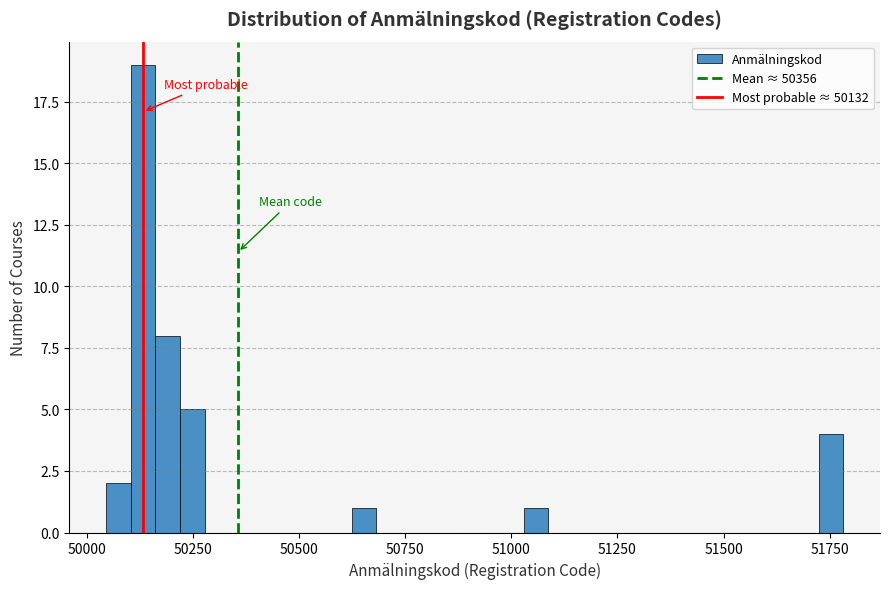

Around what value on the x-axis is the tallest bar? Give the approximate position of its centre, as read against the axis.

50150